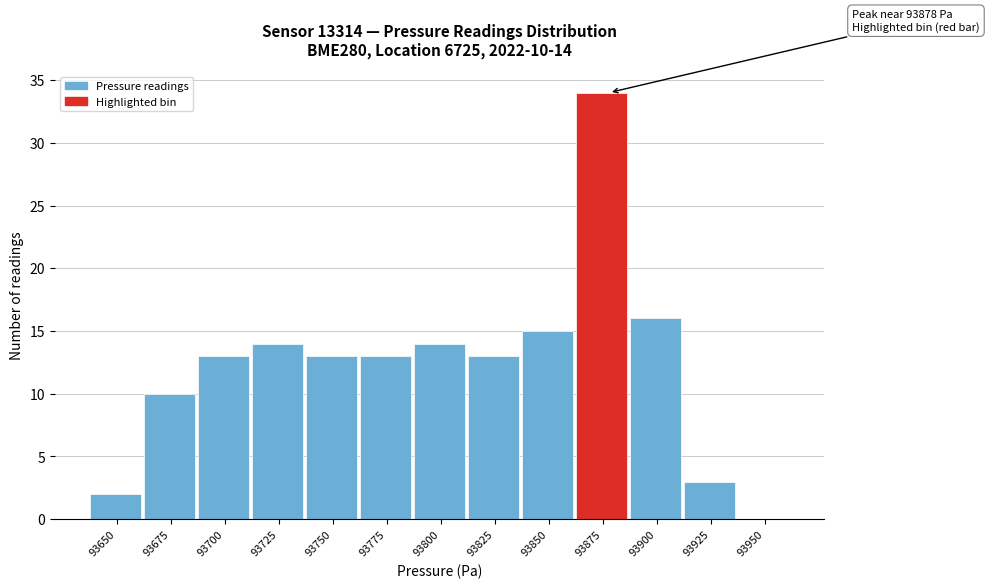

Reading left to right, list all the values displayed in this chart.

93650=2	93675=10	93700=13	93725=14	93750=13	93775=13	93800=14	93825=13	93850=15	93875=34	93900=16	93925=3	93950=0